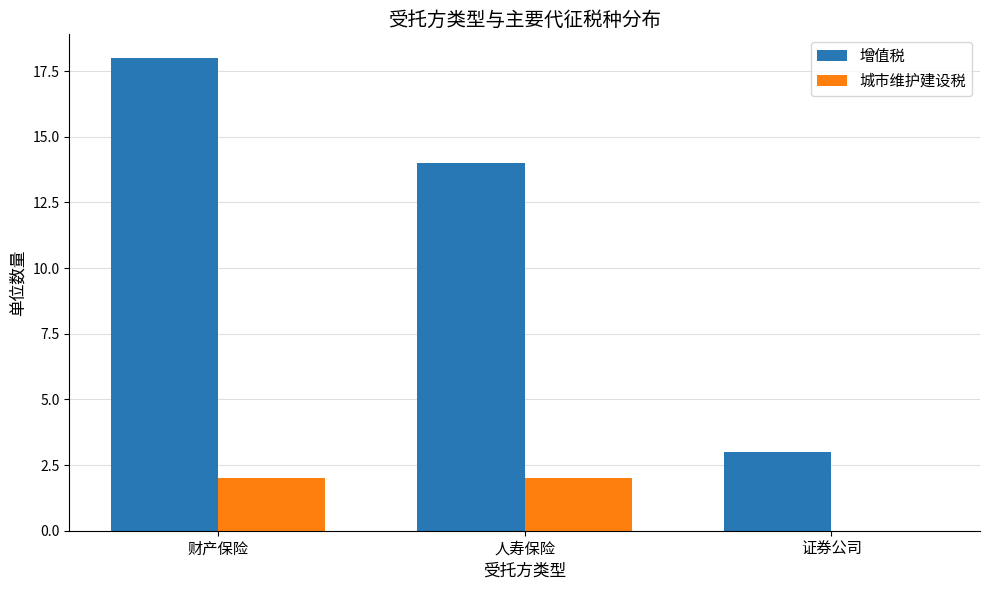

At which label is 增值税 closest to 10?

人寿保险